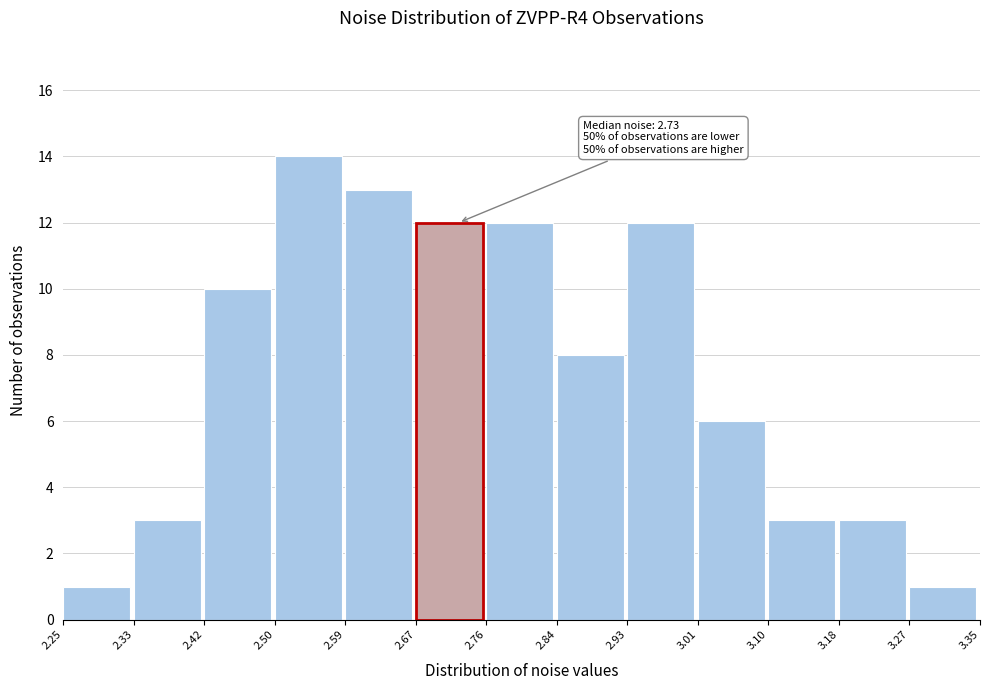

Over which range of the x-axis is the bar tallest?

2.50 to 2.59